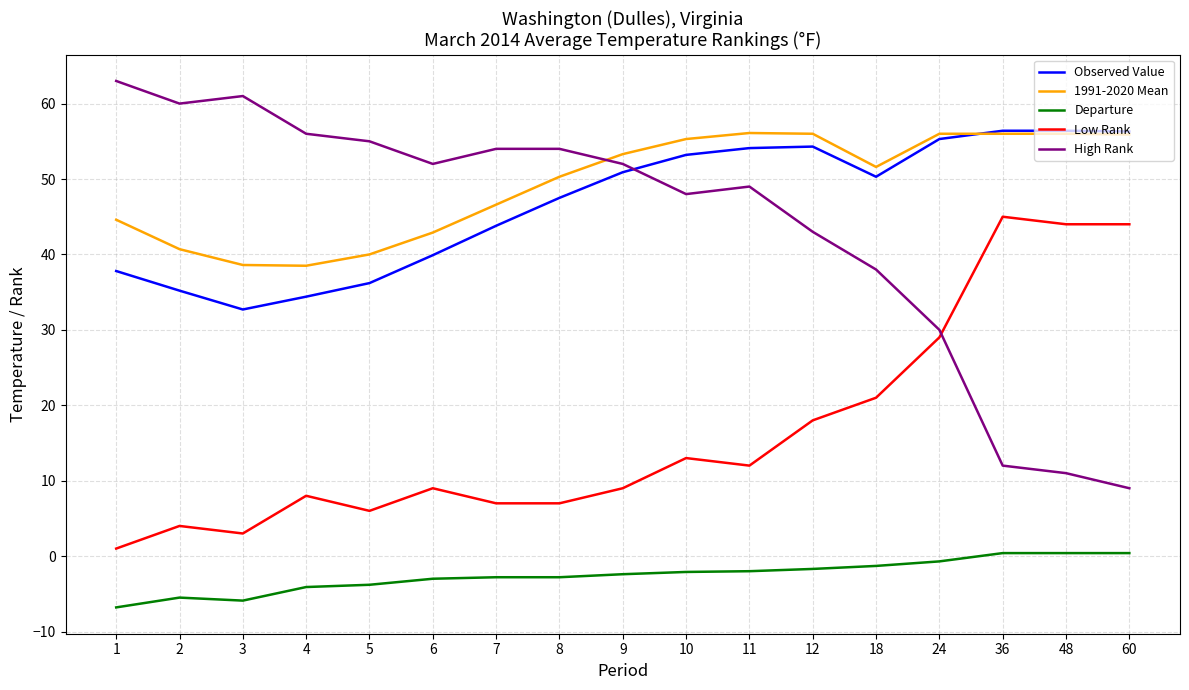

Is the value of Departure at 7 greater than the value of Low Rank at 5?

No